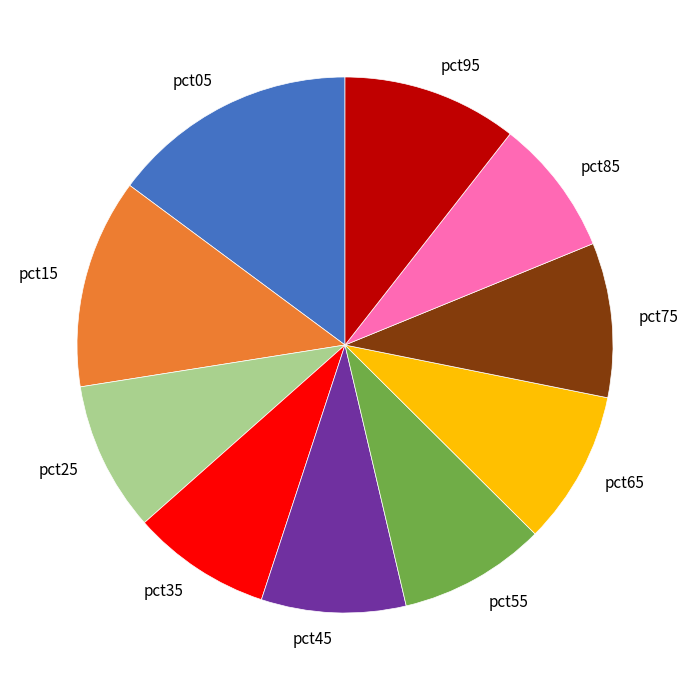

How many slices are in this pie chart?

10